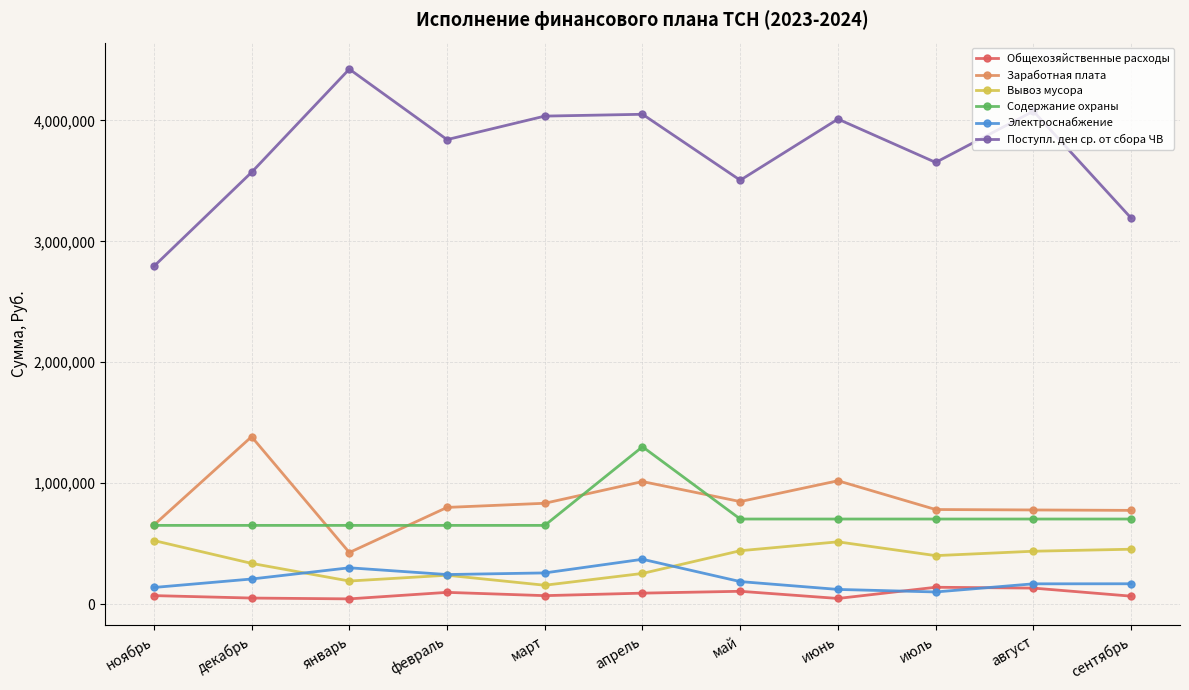

Where is the first local minimum for Заработная плата?

январь